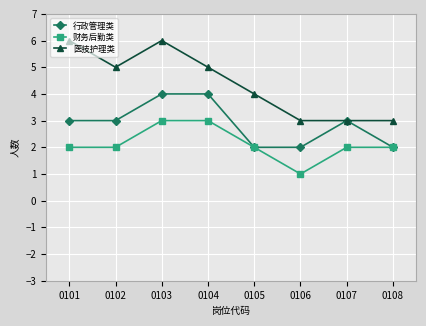

How many lines are shown in the chart?

3